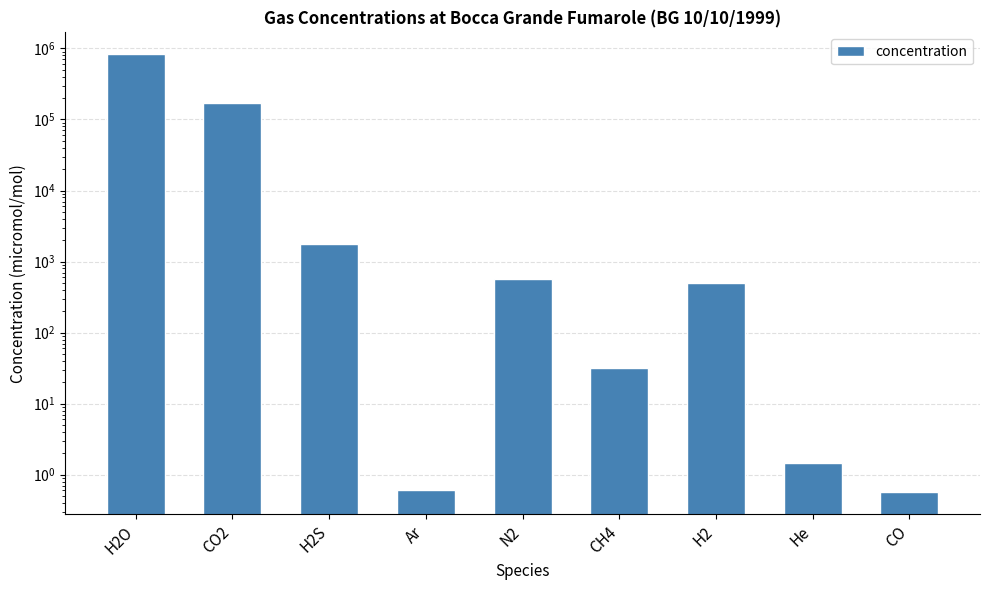

Where is the data nearest to the value 414150?

CO2